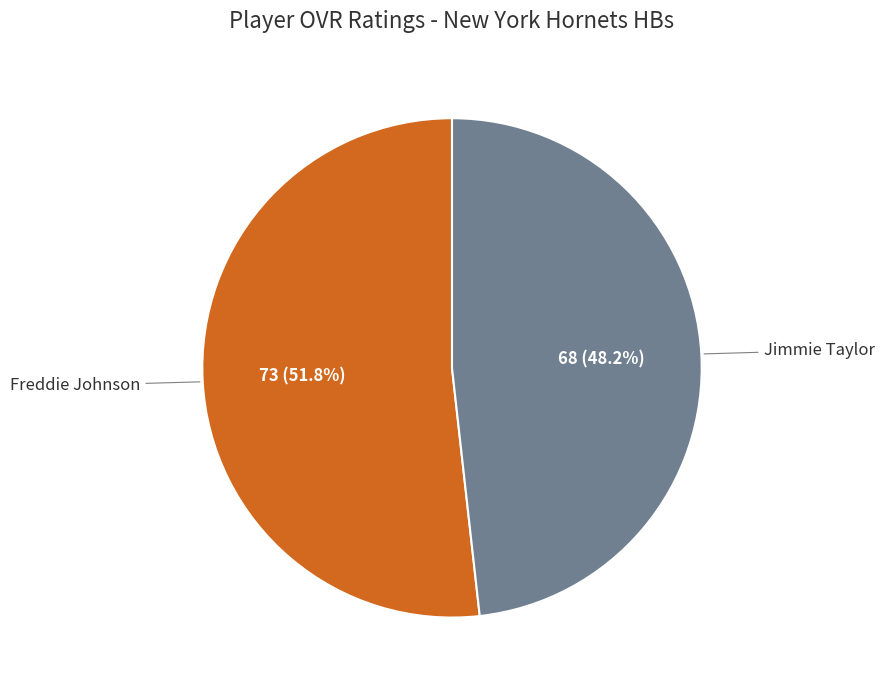

Does any single category account for the majority?

Yes